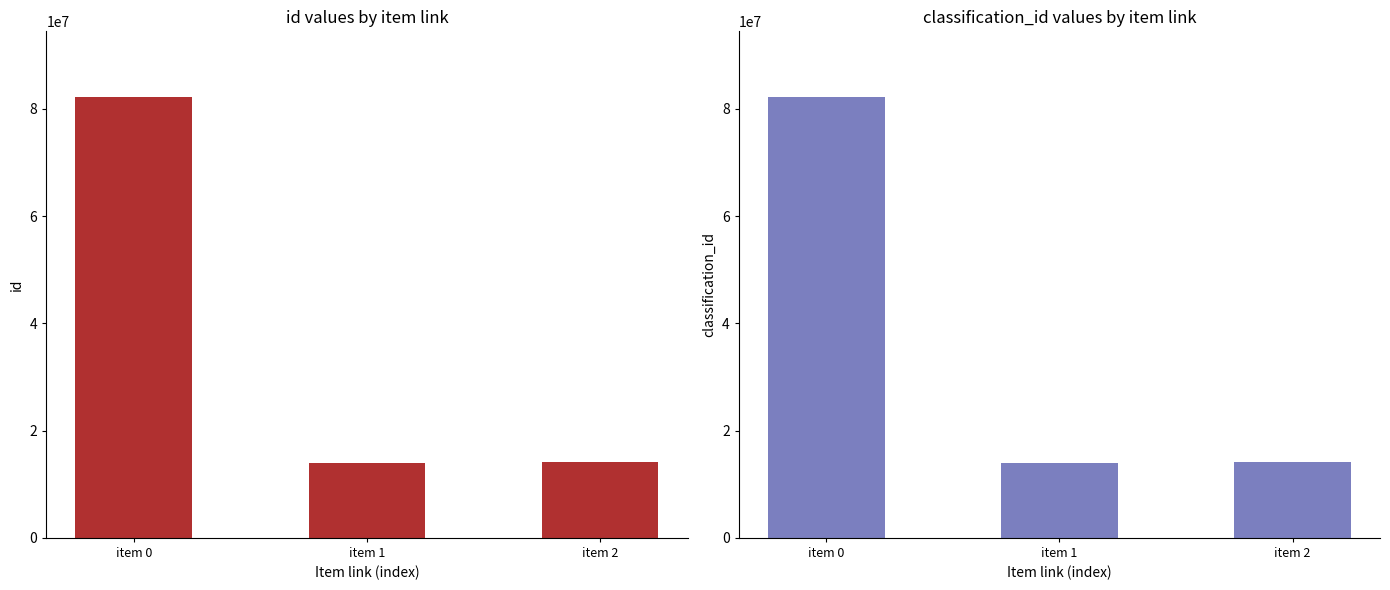

Which has a higher value, item 0 or item 2?

item 0